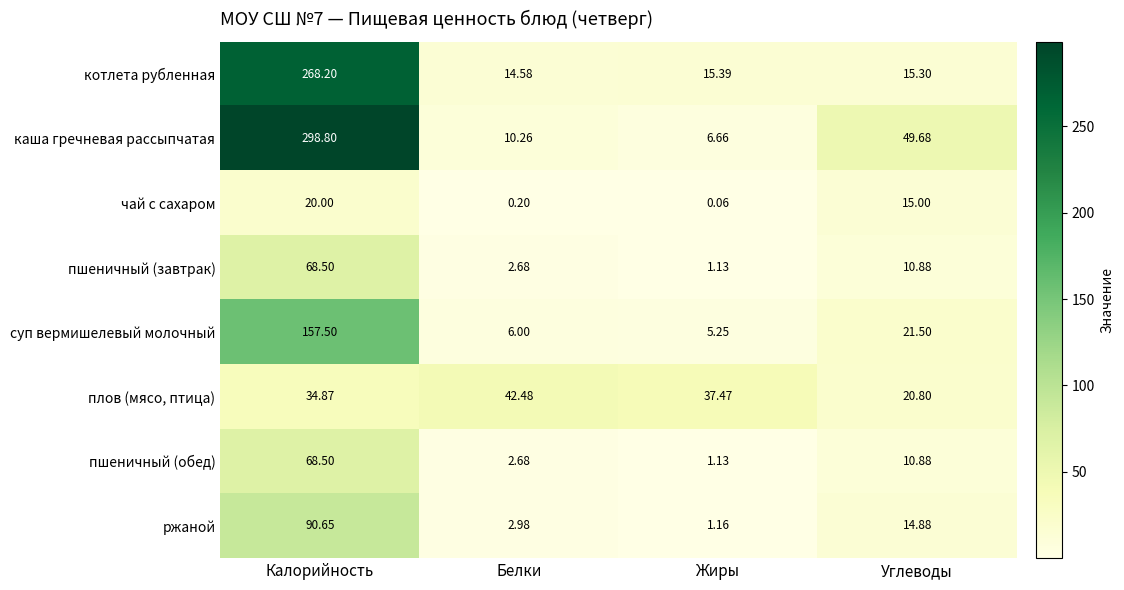

Which category has the highest value in the суп вермишелевый молочный series?

Калорийность